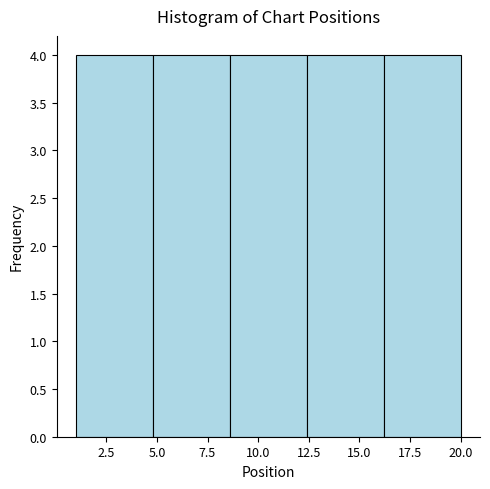

Reading left to right, list every bar in this chart as the range it spans on the x-axis followed by its height. Neither the bar edges nor the heights are printed on the chart, so give them approximately, as read against the axes.

1.0 to 4.8: 4
4.8 to 8.6: 4
8.6 to 12.4: 4
12.4 to 16.2: 4
16.2 to 20.0: 4